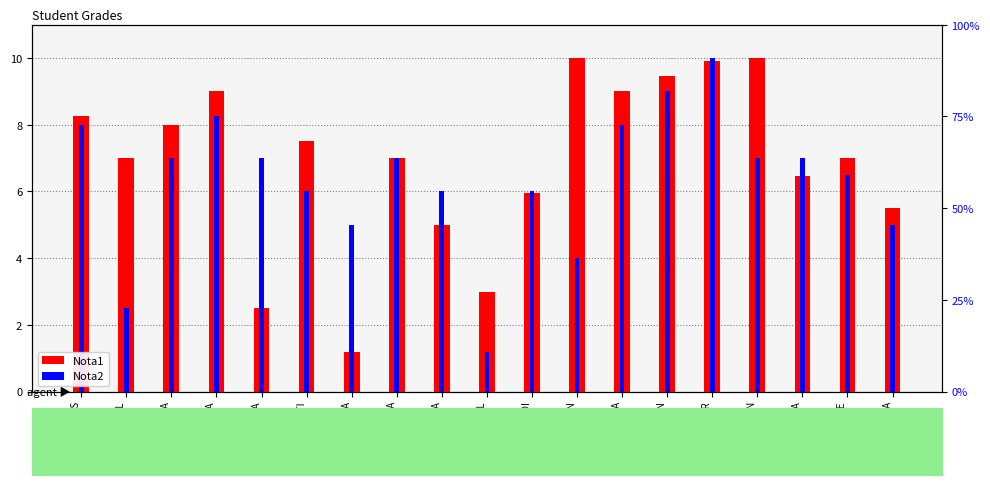

Which series has the largest total across all categories?

Nota1